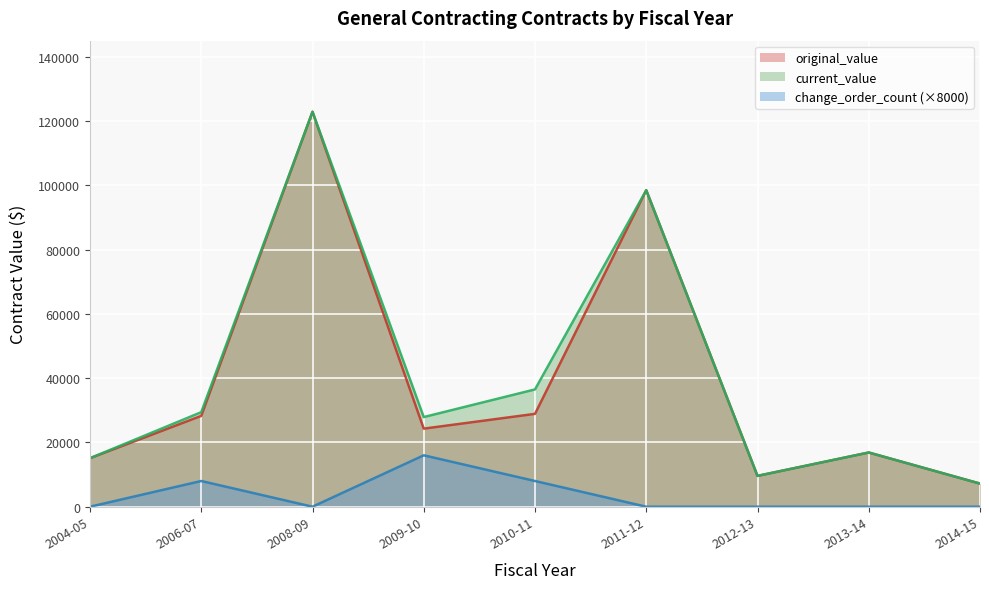

What is the label of the 2nd point from the right?

2013-14